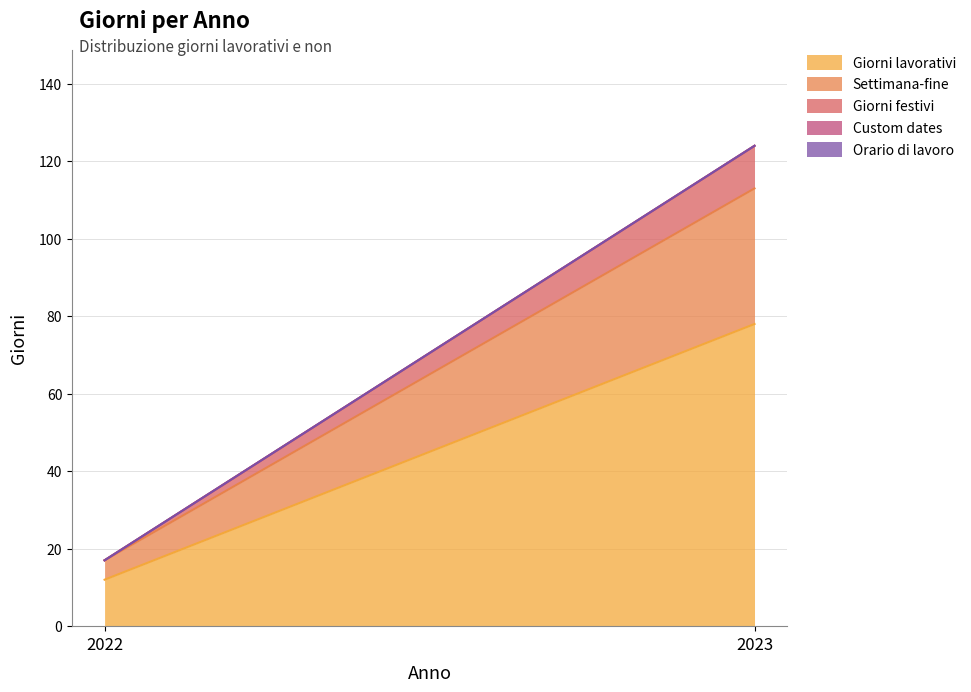

What is the approximate value of Settimana-fine at 2023, to the nearest 5?

35